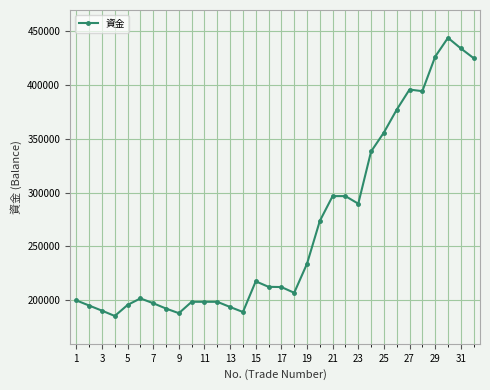

What is the minimum value shown in the chart?

185543.2